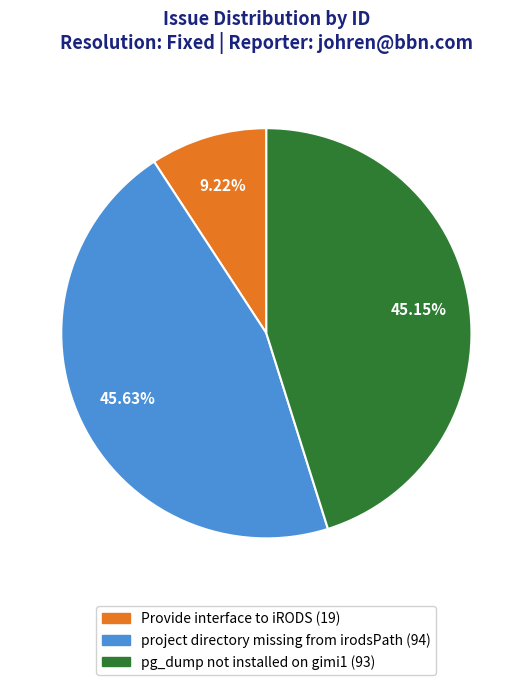

What is the smallest slice in the pie chart?

Provide interface to iRODS